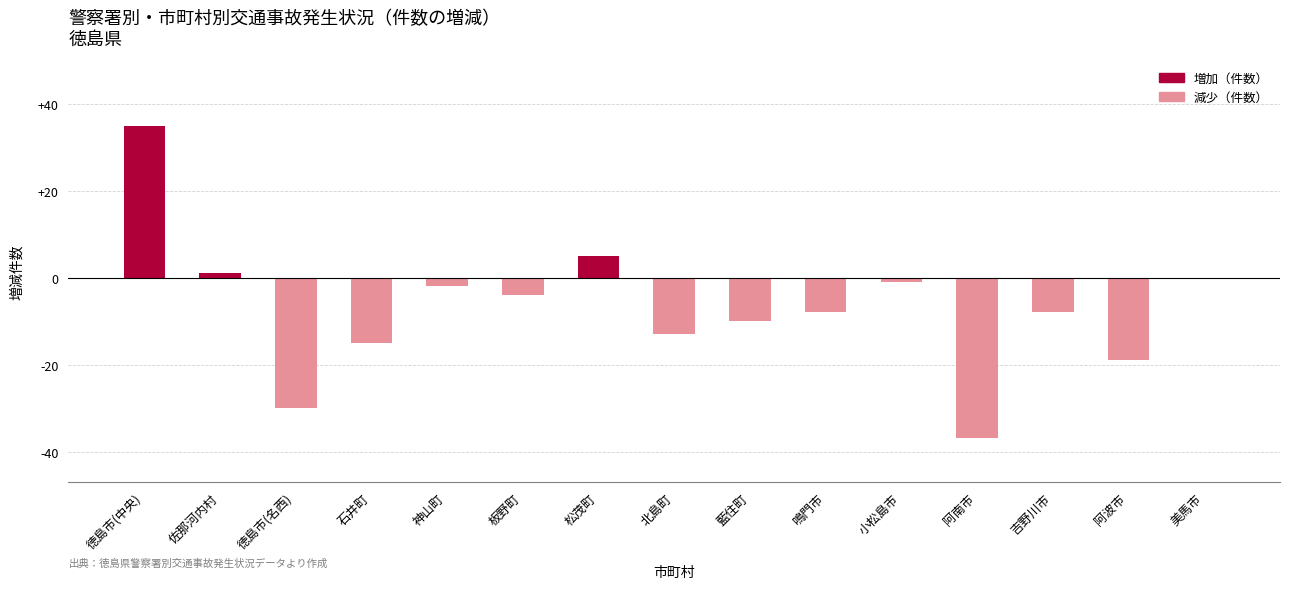

The chart shows a value of -29 at 阿波市. True or false?

False